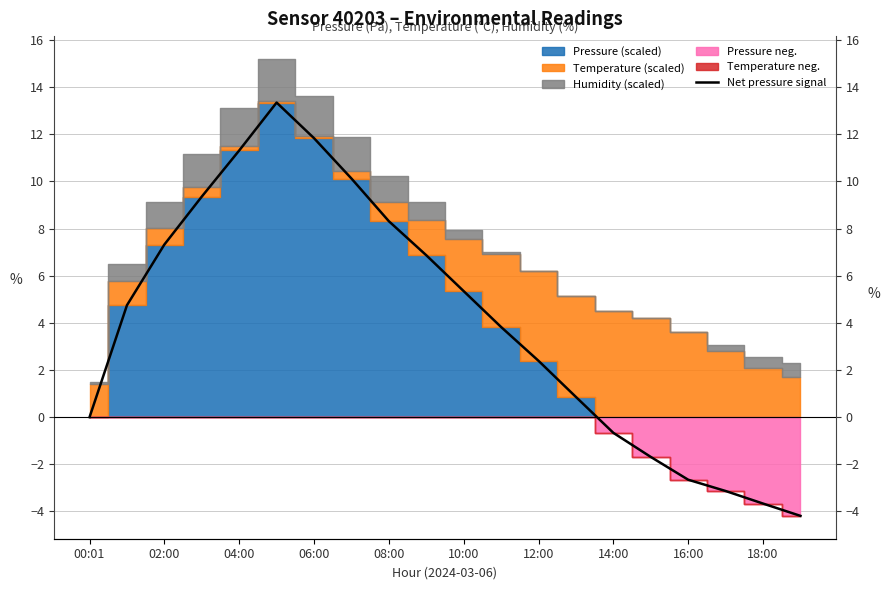

At which category does the chart reach its minimum across all series?

19